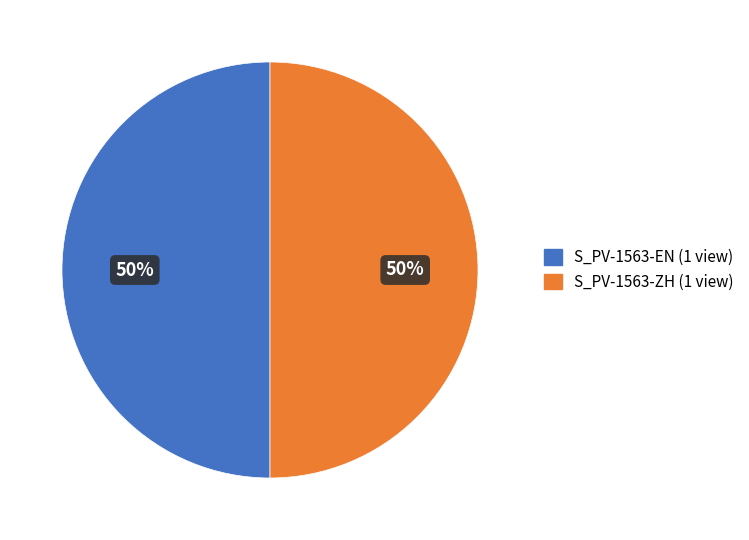

What is the ratio of the value at S_PV-1563-EN (1 view) to the value at S_PV-1563-ZH (1 view)?

1.0